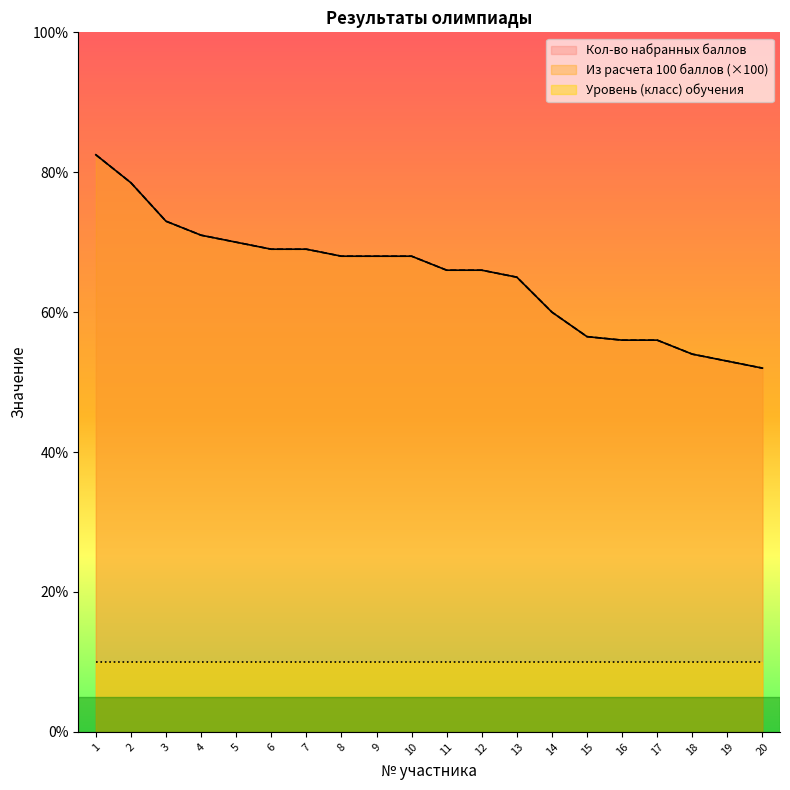

At 15, list the series in order from largest to smallest.

Кол-во набранных баллов, Из расчета 100 баллов